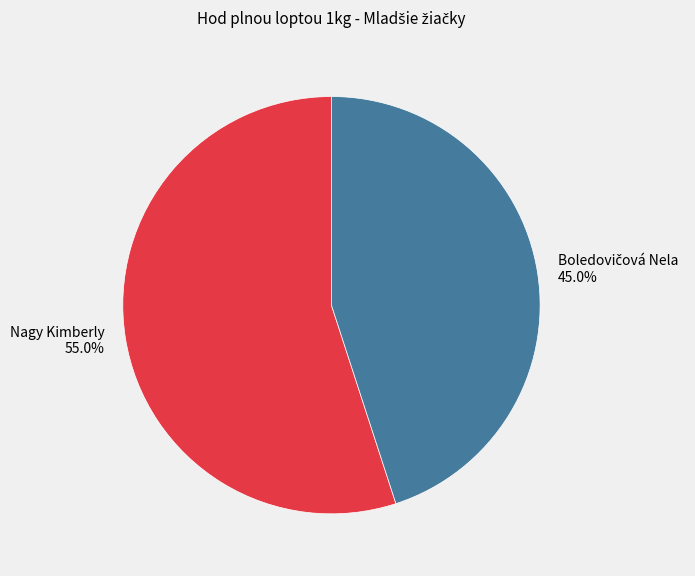

Which category has the biggest portion of the pie?

Nagy Kimberly